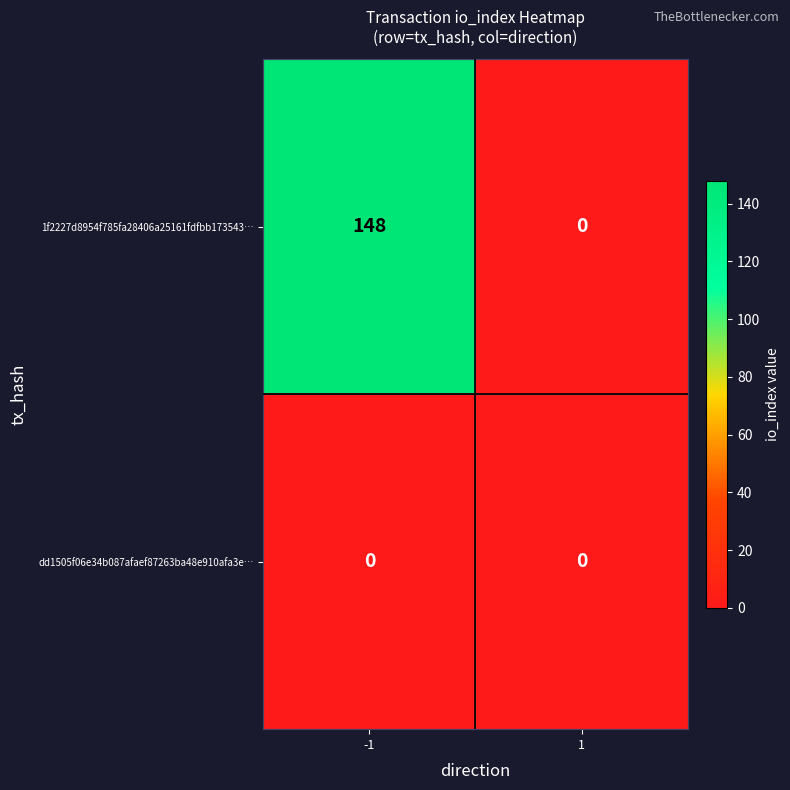

Reading left to right, list all the values displayed in this chart.

1f2227d8954f785fa28406a25161fdfbb173543…: 148	0
dd1505f06e34b087afaef87263ba48e910afa3e…: 0	0